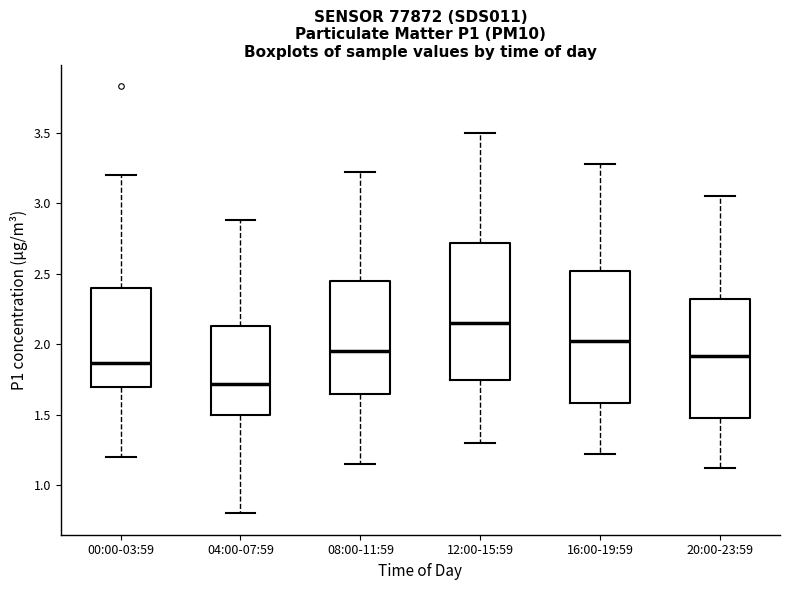

Reading left to right, transcribe this box plot: for each box, give where its median line is, the range the box spans, and where its two whiskers end, as read against the y-axis. The values are not printed on the chart, so give them approximately, as read against the axis.

00:00-03:59: median 1.85, box 1.70 to 2.40, whiskers 1.20 to 3.20
04:00-07:59: median 1.70, box 1.50 to 2.15, whiskers 0.80 to 2.90
08:00-11:59: median 1.95, box 1.65 to 2.45, whiskers 1.15 to 3.20
12:00-15:59: median 2.15, box 1.75 to 2.70, whiskers 1.30 to 3.50
16:00-19:59: median 2.00, box 1.60 to 2.50, whiskers 1.20 to 3.30
20:00-23:59: median 1.90, box 1.50 to 2.30, whiskers 1.10 to 3.05